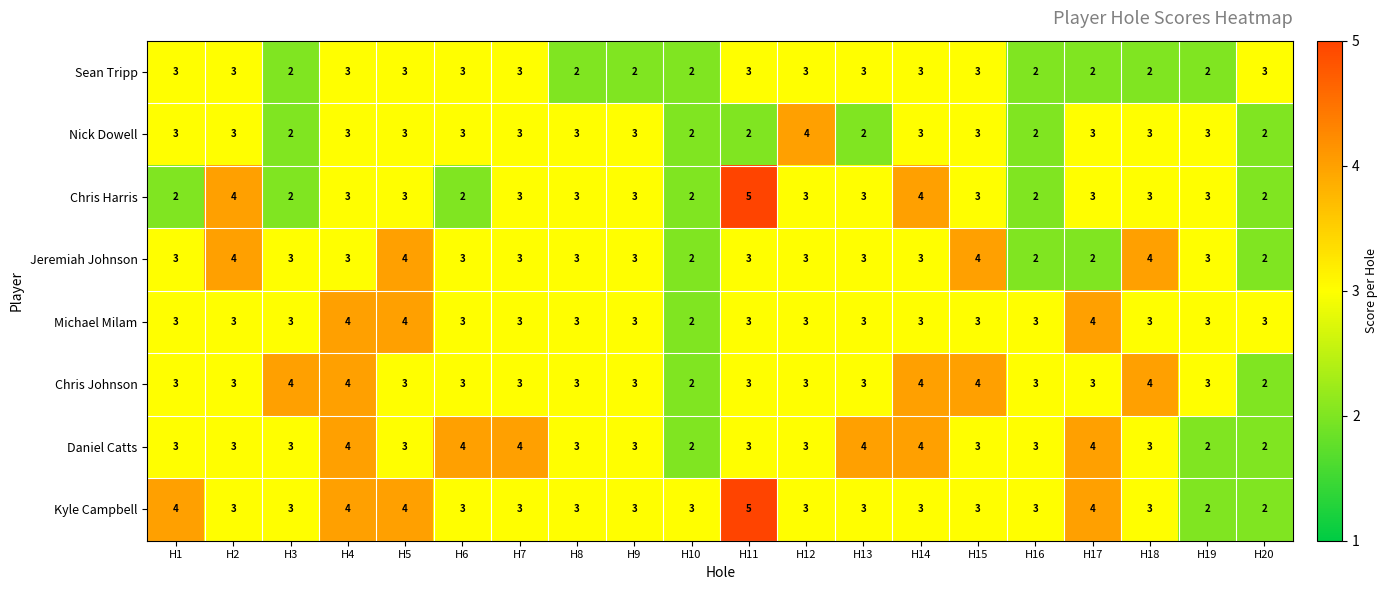

Read the Michael Milam value at H19.

3